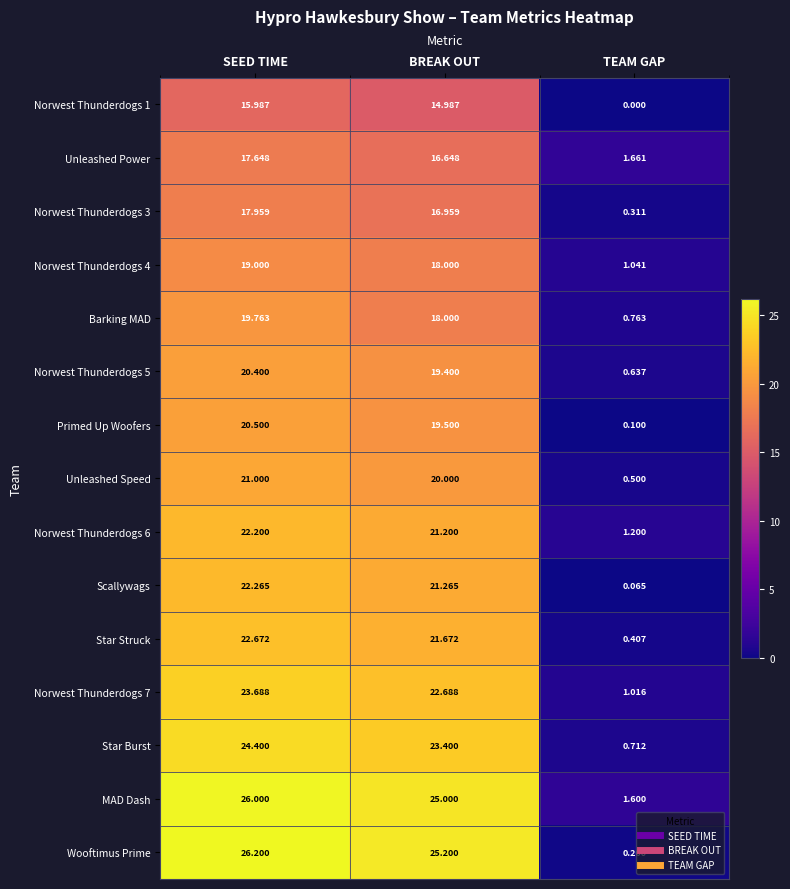

How many values in the Scallywags series exceed 21?

2